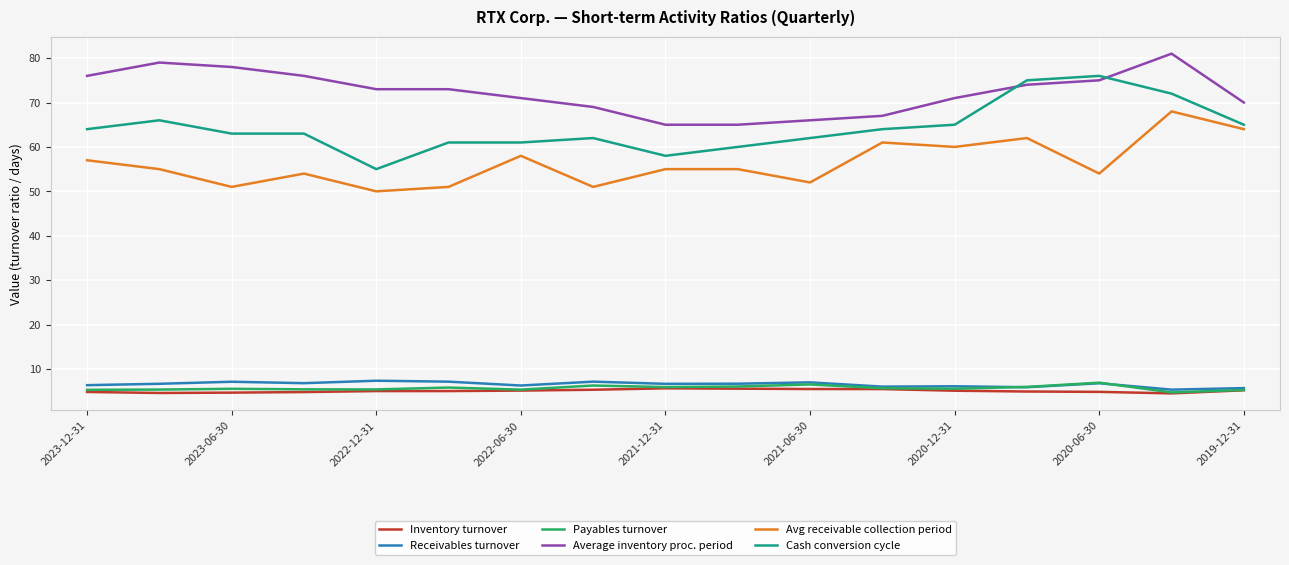

True or false: Inventory turnover and Avg receivable collection period intersect in this chart.

False